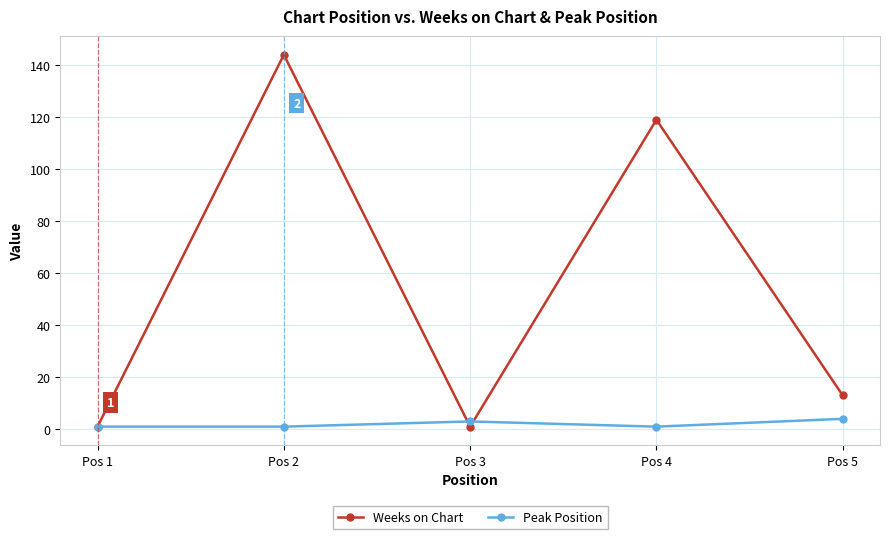

What is the total value across all series at Pos 5?

17